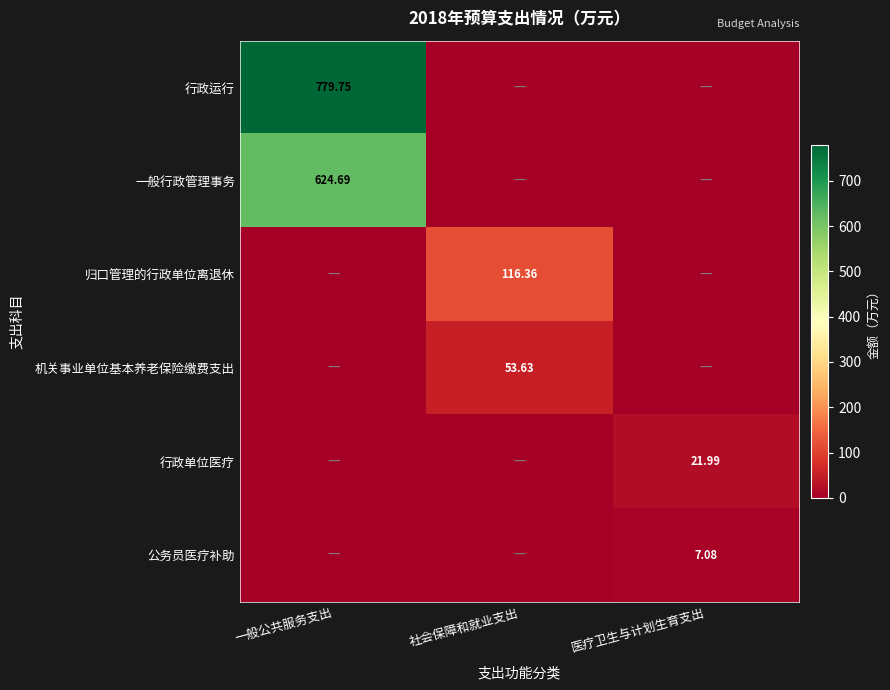

At which category is the sum across all series the highest?

一般公共服务支出